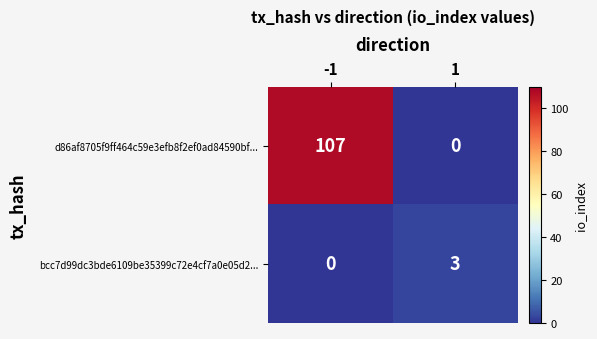

What is the sum of the bcc7d99dc3bde6109be35399c72e4cf7a0e05d2... values at -1 and 1?

3